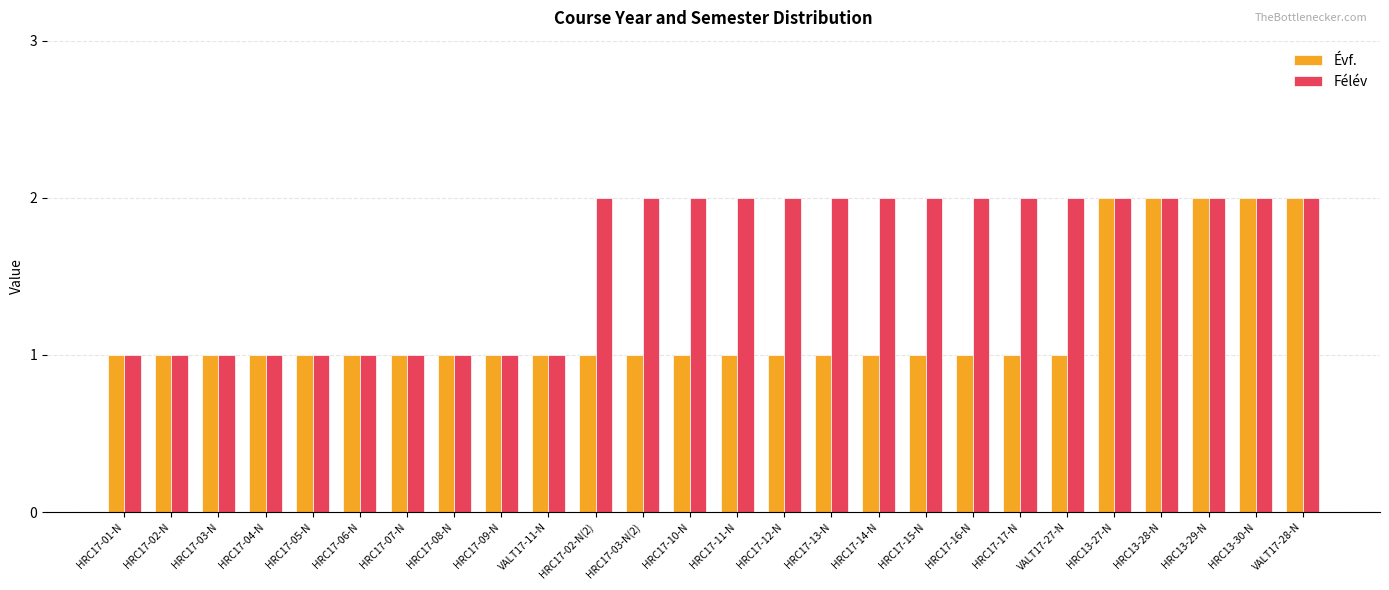

What position from the right is VALT17-27-N?

6